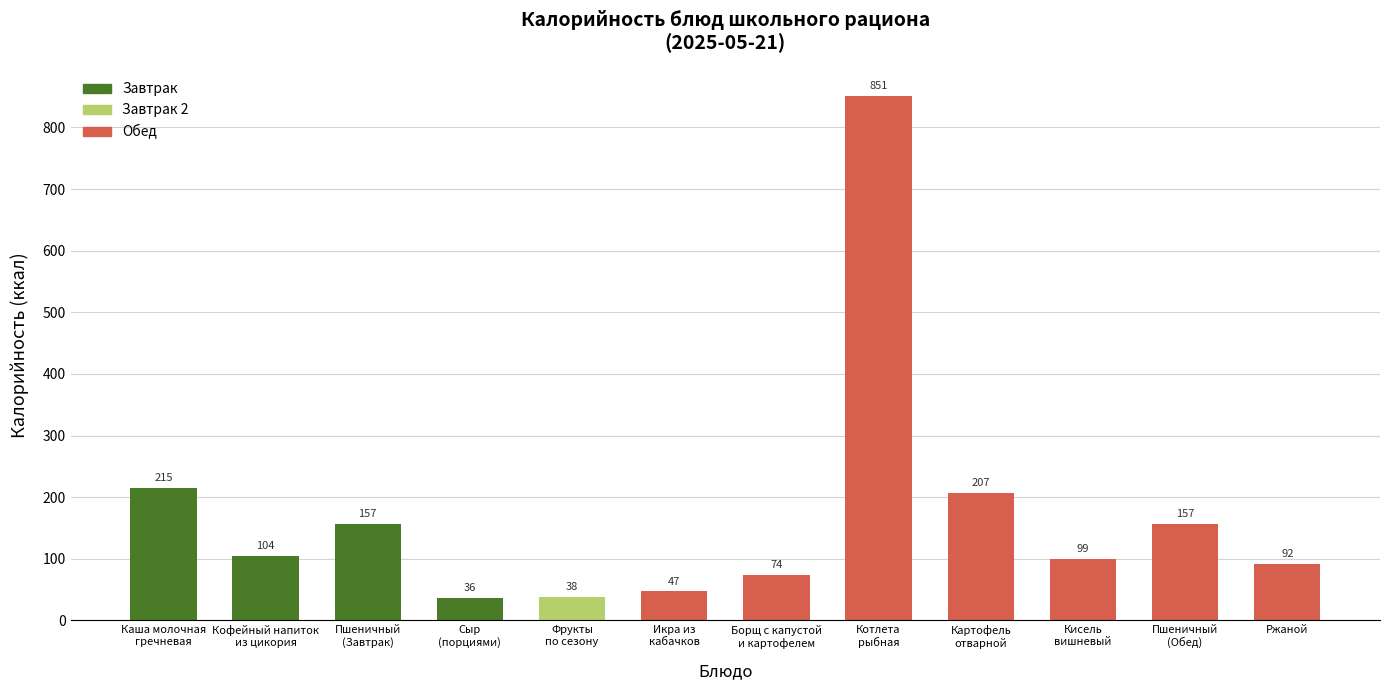

Reading left to right, transcribe all the data shown in this chart.

215	104	157	36	38	47	74	851	207	99	157	92